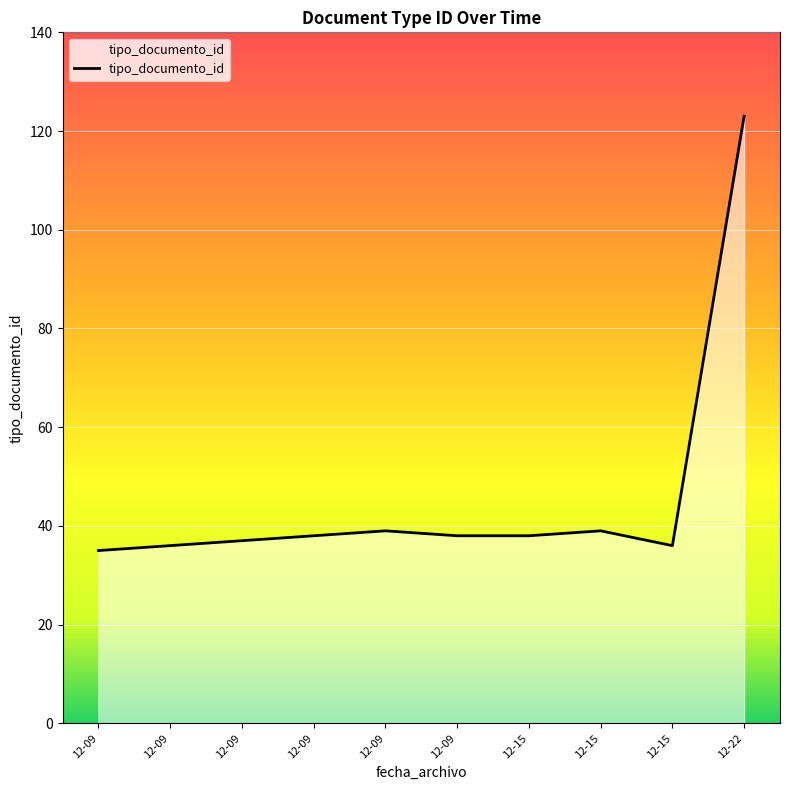

Does the chart have visible grid lines?

Yes